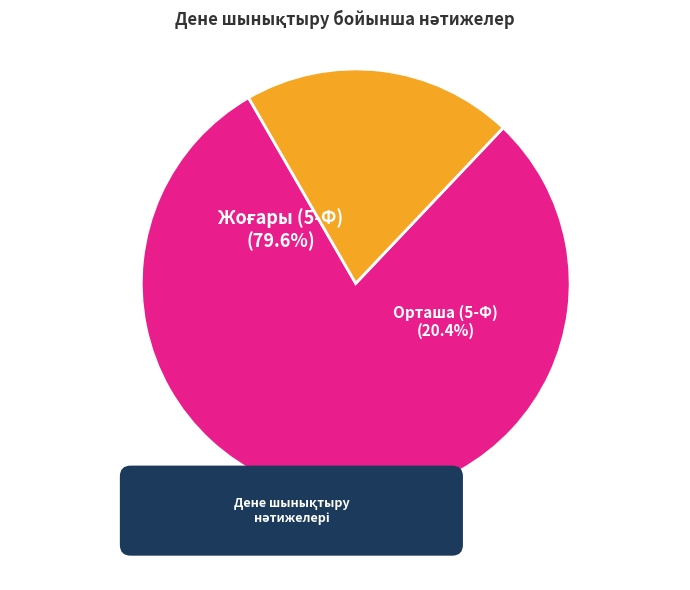

True or false: Орташа (5-Ф) accounts for 20% of the total.

True